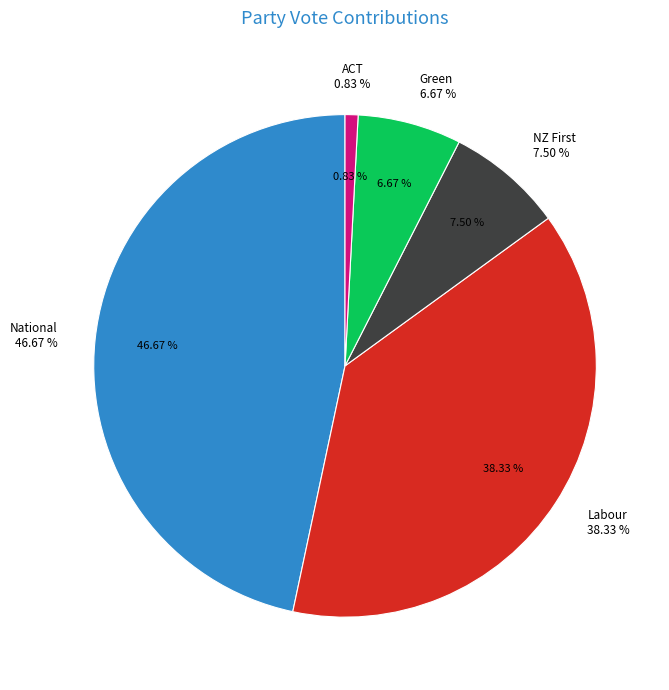

The Green slice represents 7% of the pie. True or false?

True